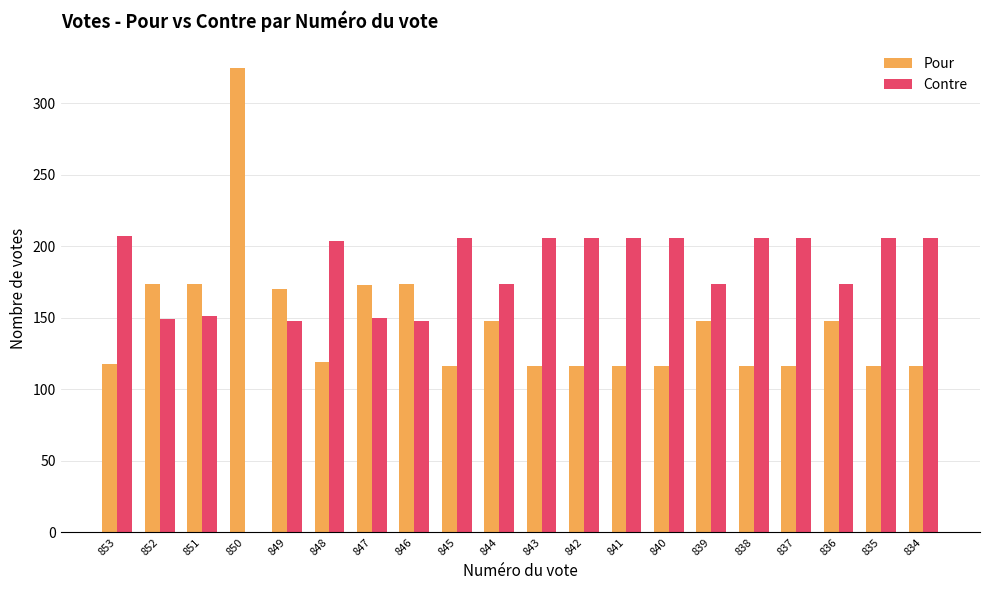

Count the number of categories in the chart.

20